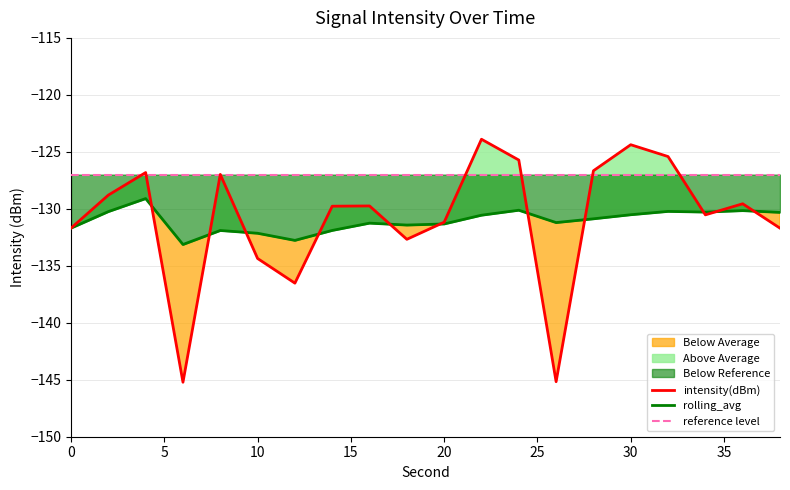

Where is intensity(dBm) nearest to the value -134?

10